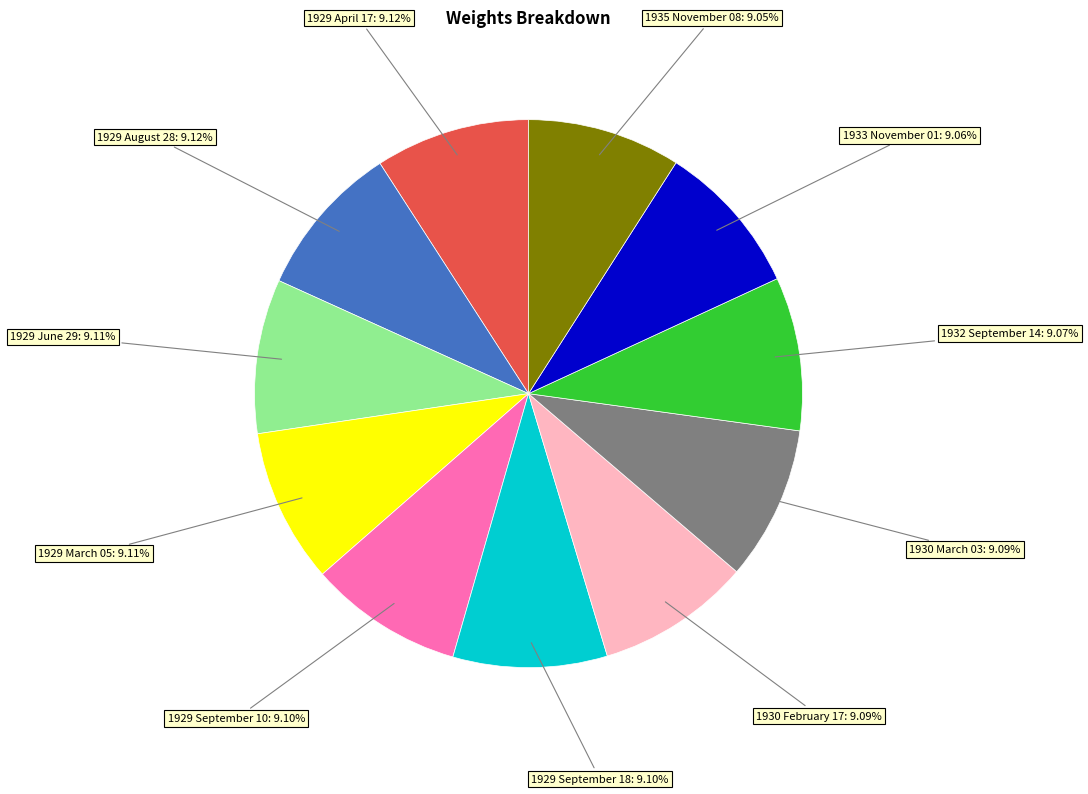

Is there a majority slice in this chart?

No